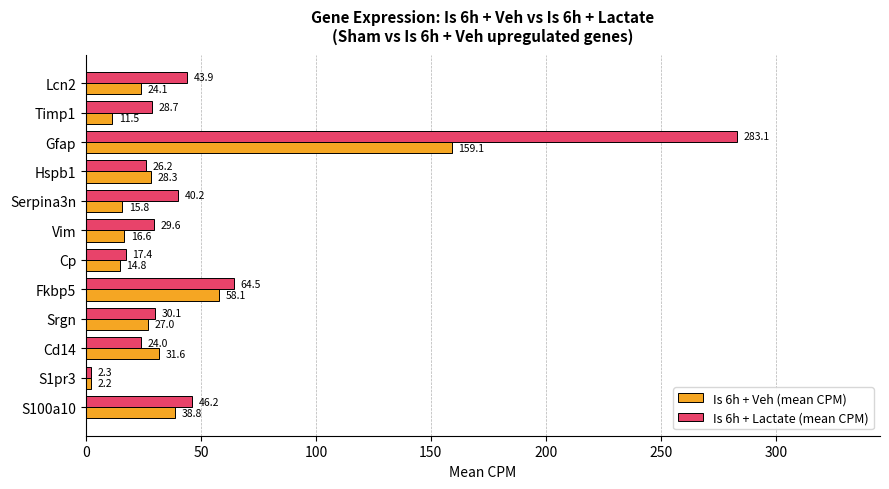

The Is 6h + Veh (mean CPM) series shows 14.8 at Cp. True or false?

True